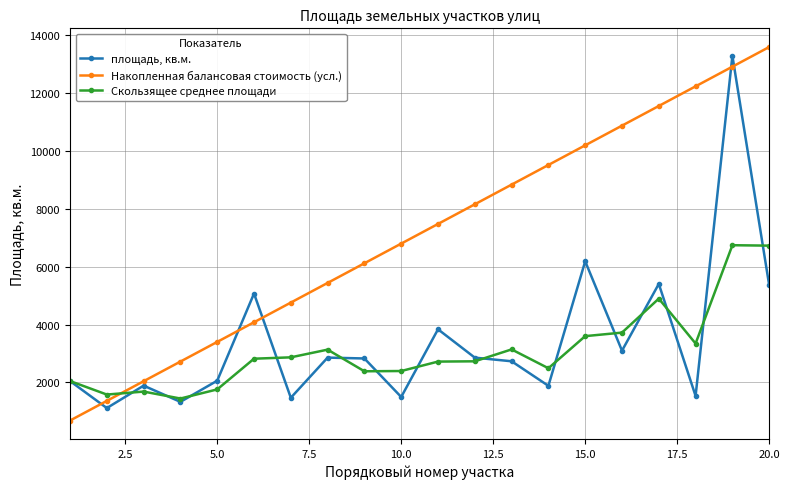

At how many categories does at least one series exceed 11798?

3